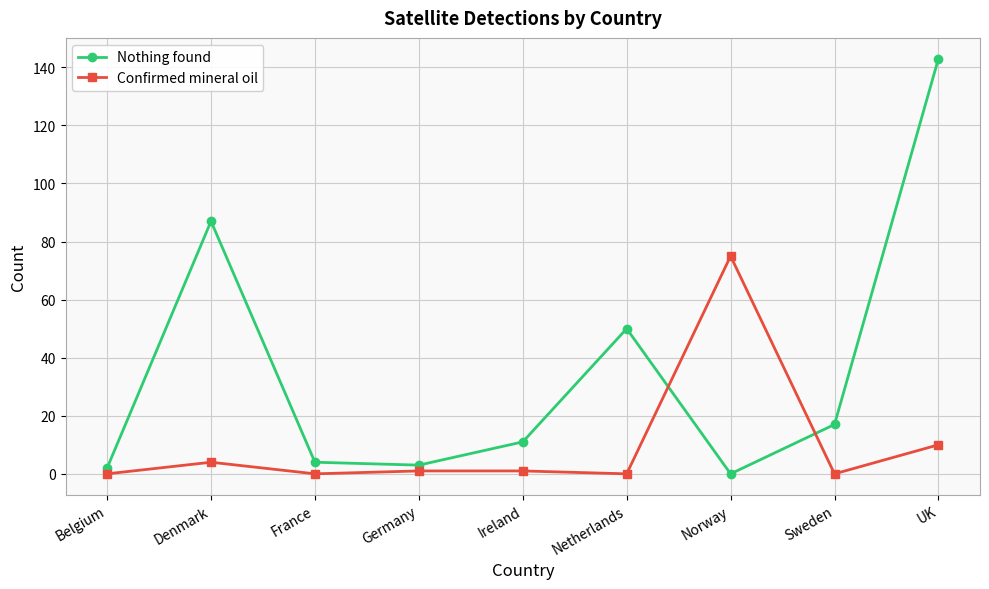

At which label does Nothing found reach its peak?

UK